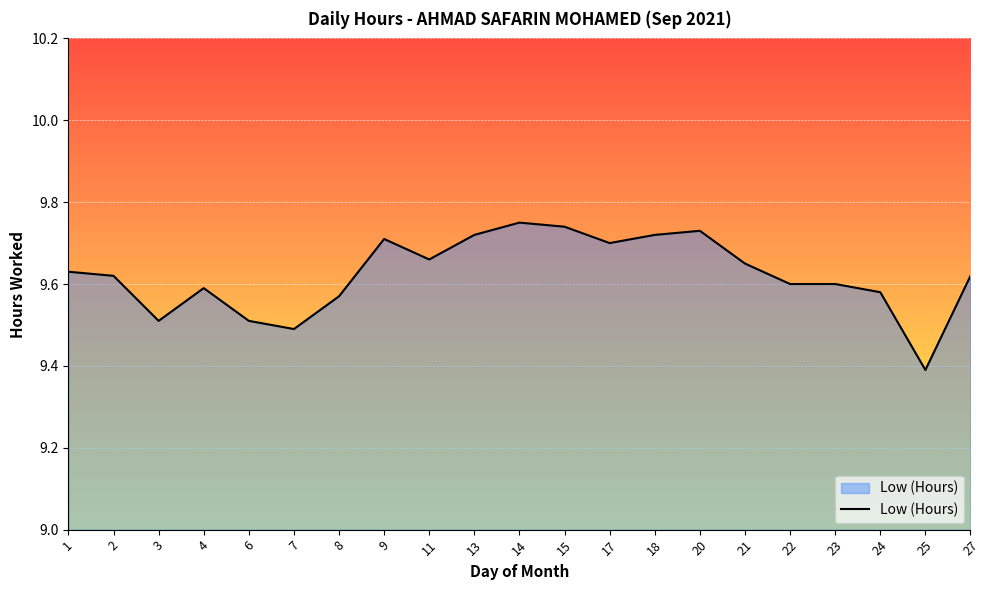

True or false: the data has more than 1 interior local peaks.

True